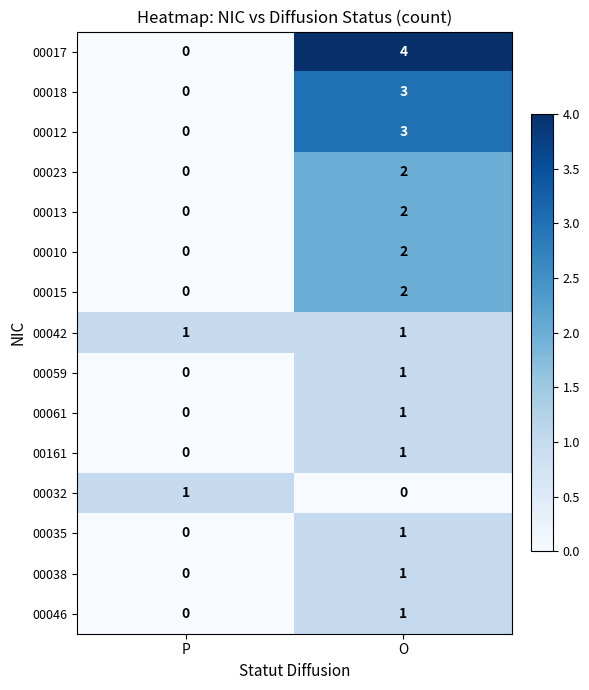

Which series has the largest total across all categories?

00017